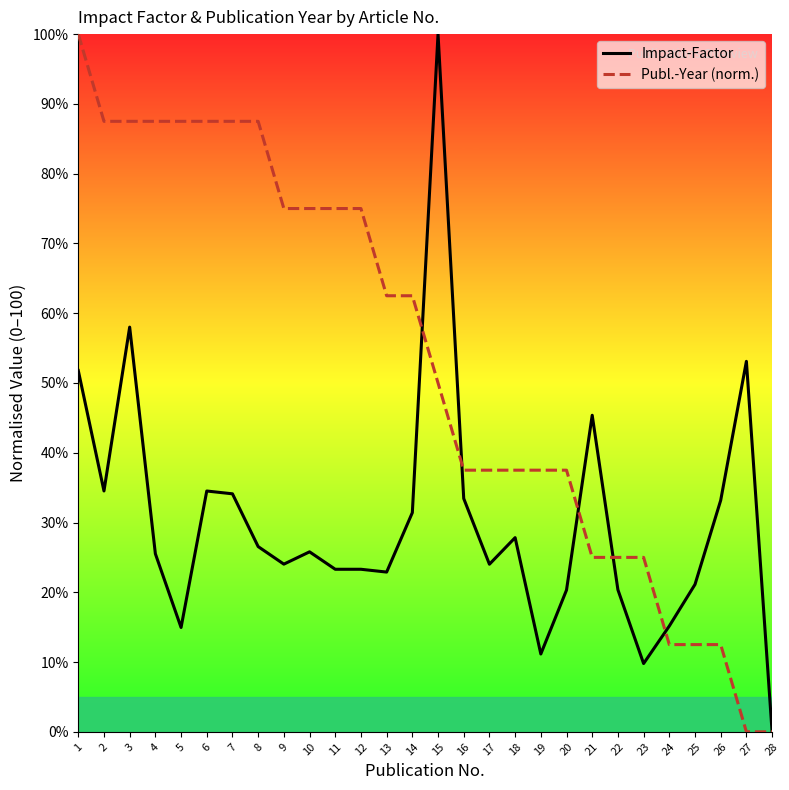

The Publ.-Year (norm.) series shows 3.4 at 26. True or false?

False